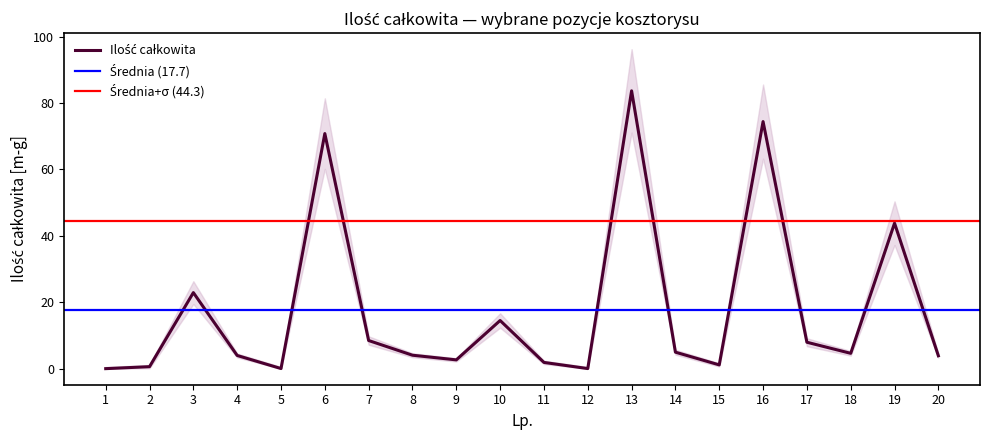

Which label corresponds to the largest value in the chart?

13